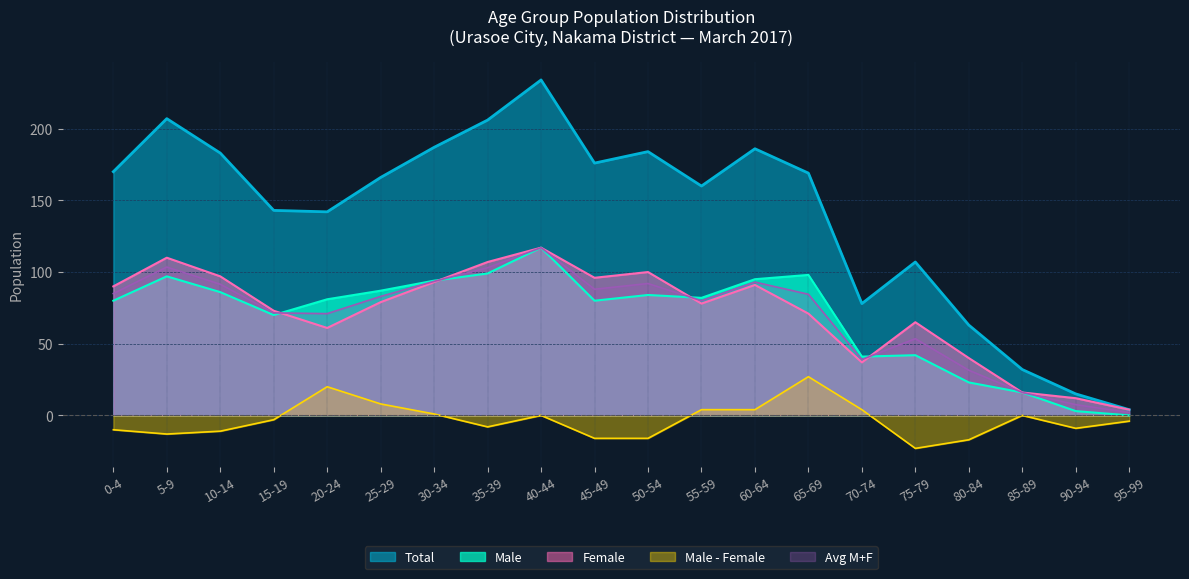

Does the chart display data point markers on the line(s)?

No